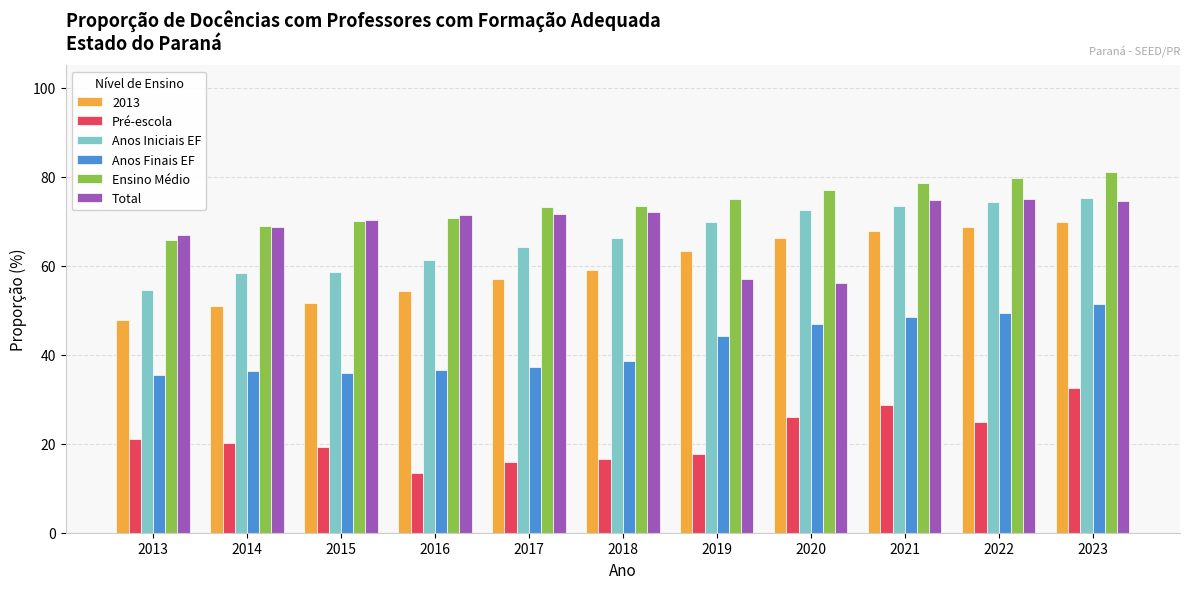

What is the sum of all Ensino Médio values?

813.2